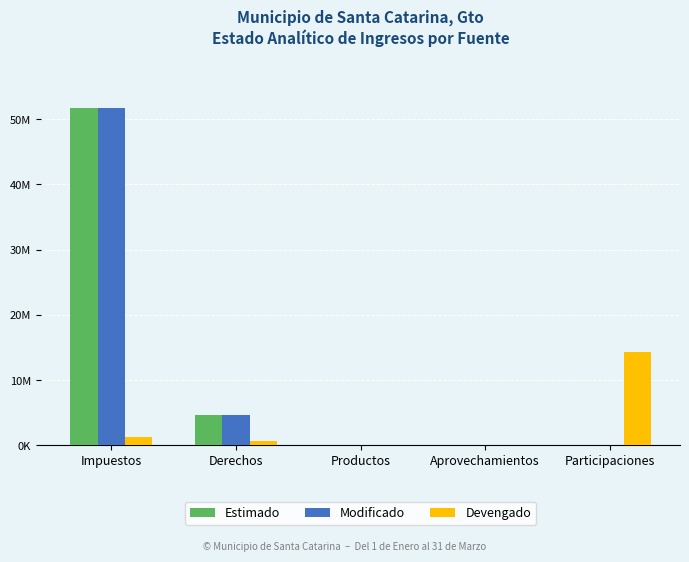

Is the value of Devengado at Derechos greater than the value of Modificado at Aprovechamientos?

Yes